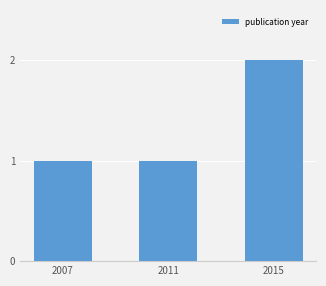

Which has a higher value, 2011 or 2015?

2015